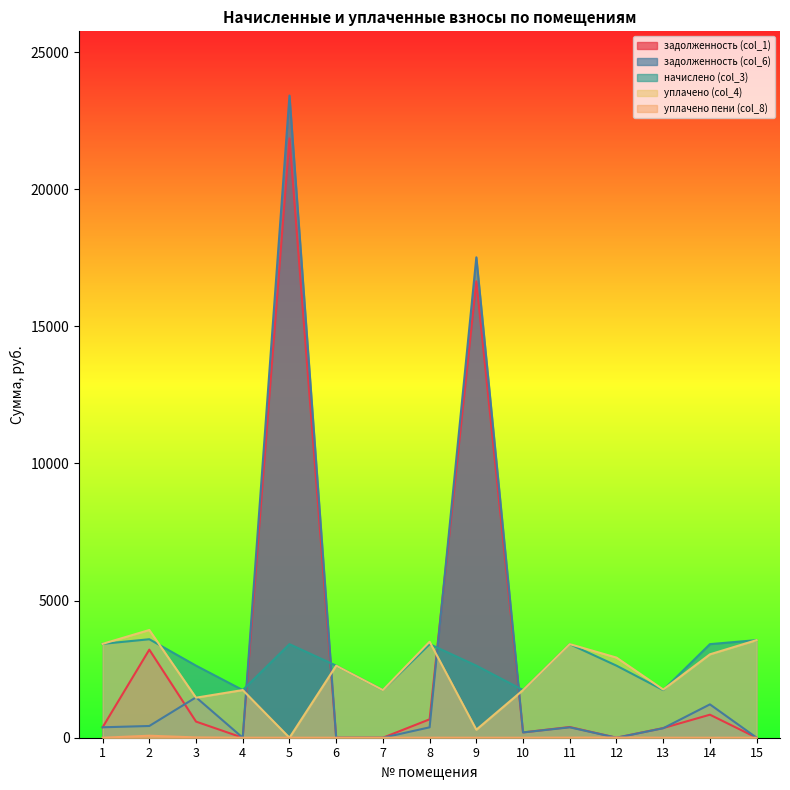

How many times do уплачено (col_4) and задолженность (col_6) cross each other?

6